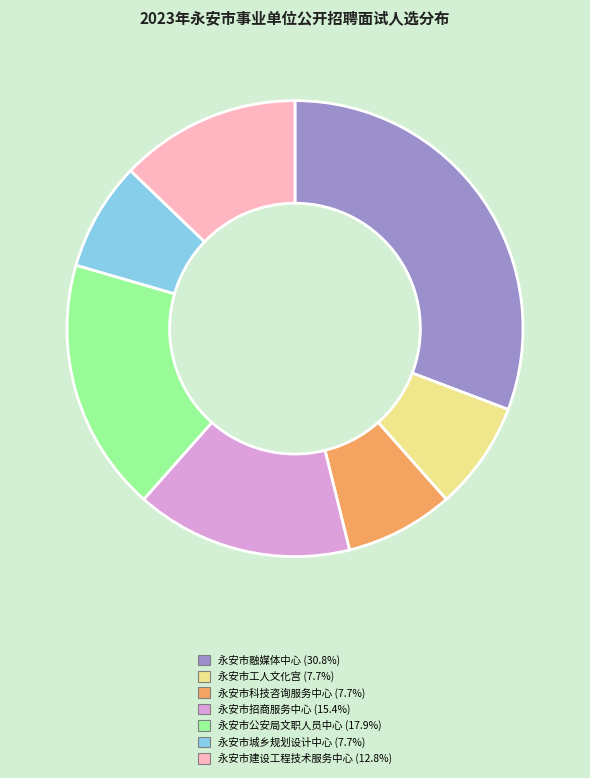

Is 永安市融媒体中心 (30.8%) the majority of the pie?

No